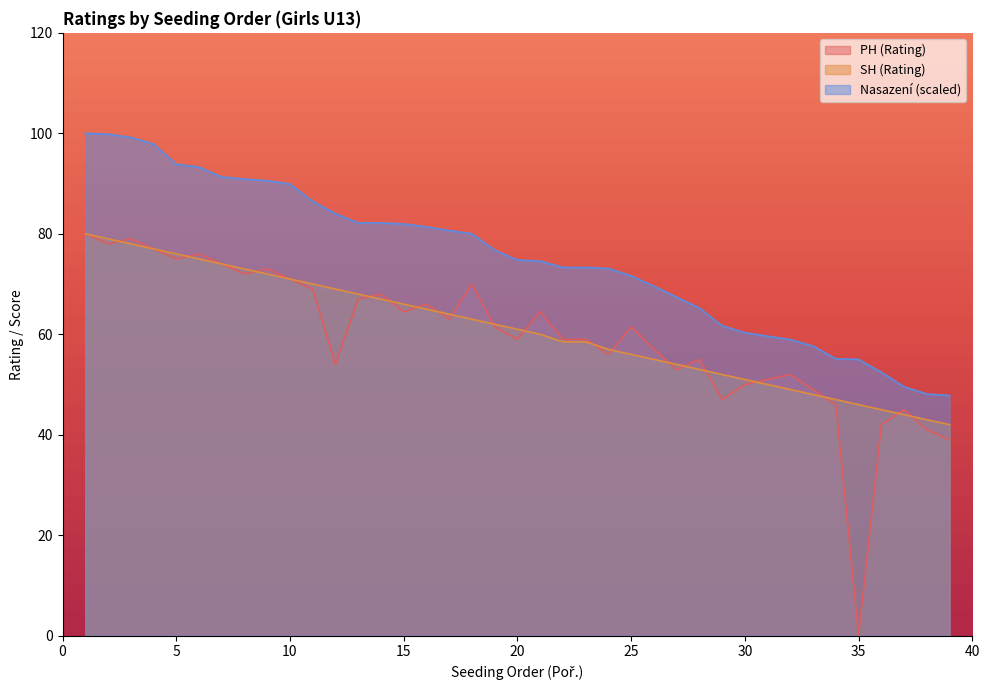

What is the total value across all series at 34?

148.1